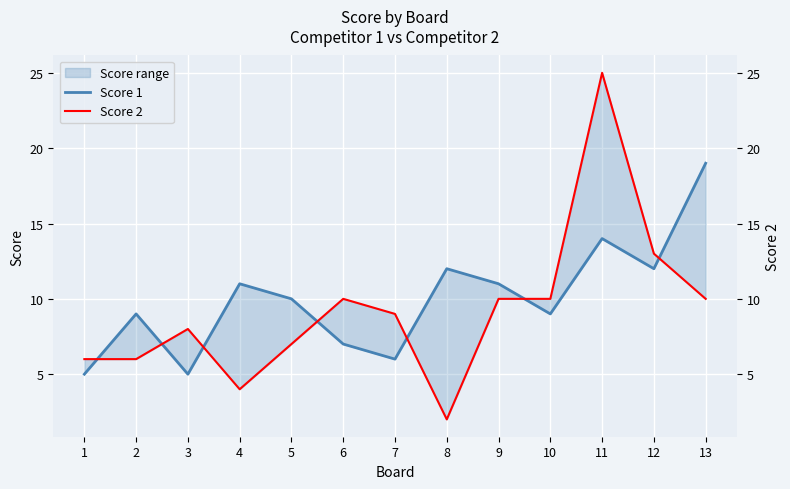

Reading right to left, list all the values displayed in this chart.

Score 1: 19	12	14	9	11	12	6	7	10	11	5	9	5
Score 2: 10	13	25	10	10	2	9	10	7	4	8	6	6